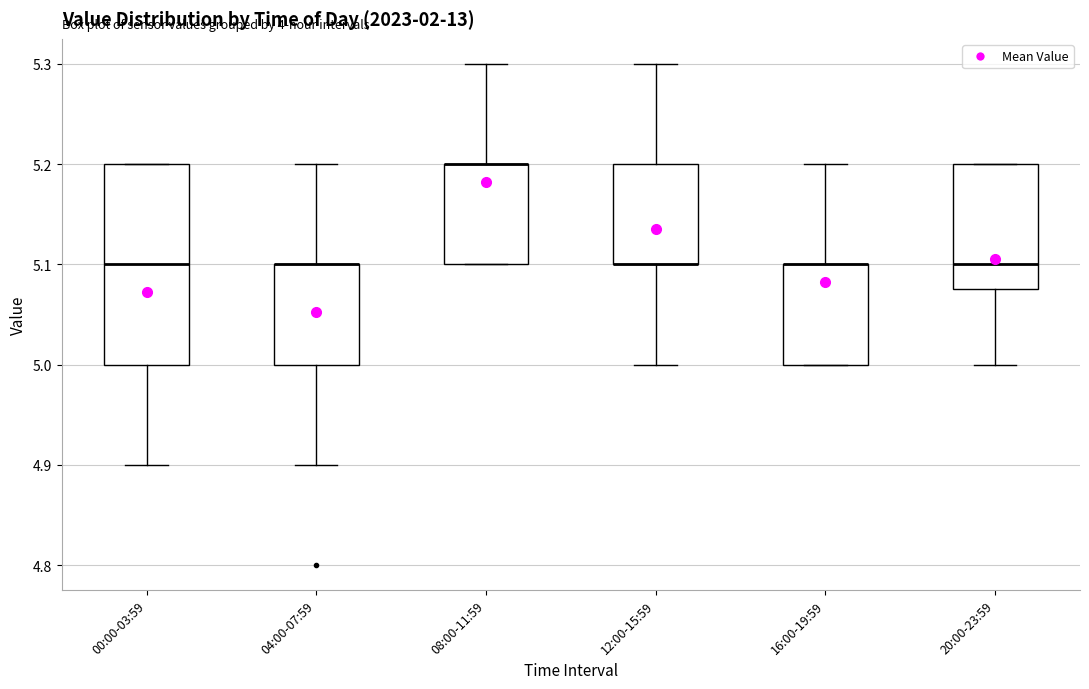

Which box is the tallest, from its lower edge to its upper edge?

00:00-03:59